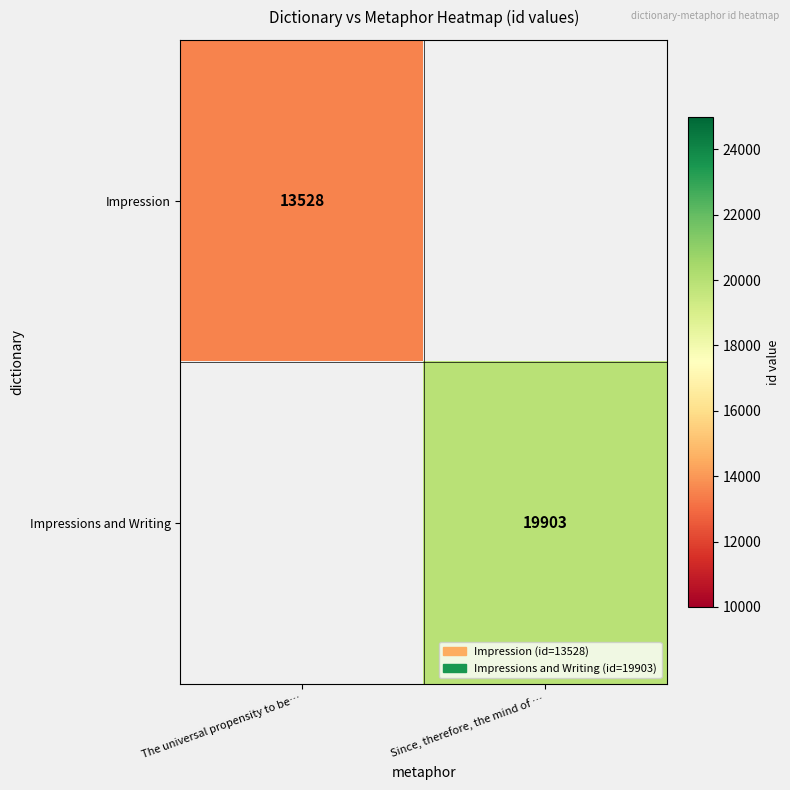

Is it true that Impression equals 23763.2 at The universal propensity to be…?

False